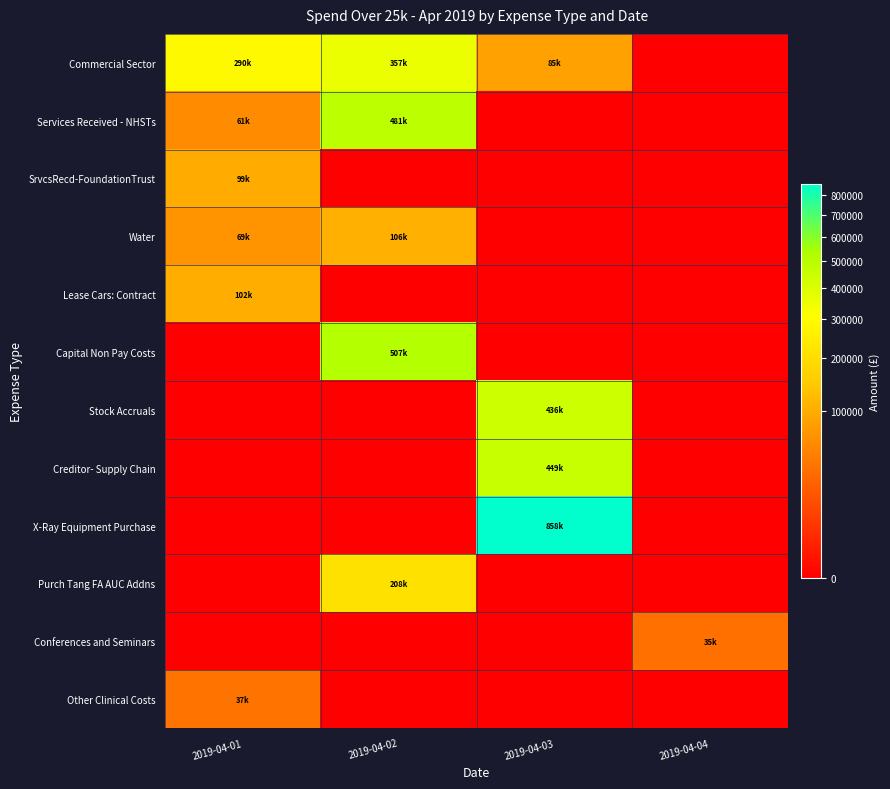

What is the total value across all series at 2019-04-03?

1829421.0